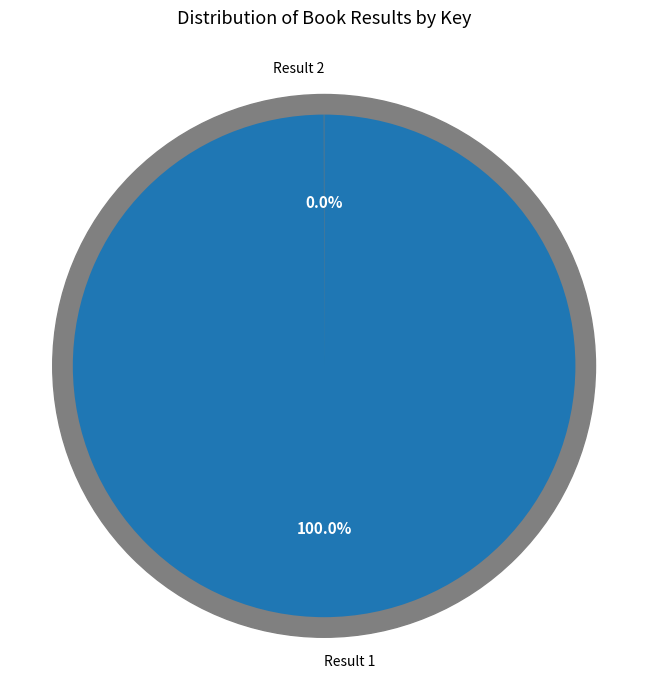

Rank the categories by value from highest to lowest.

1, 2